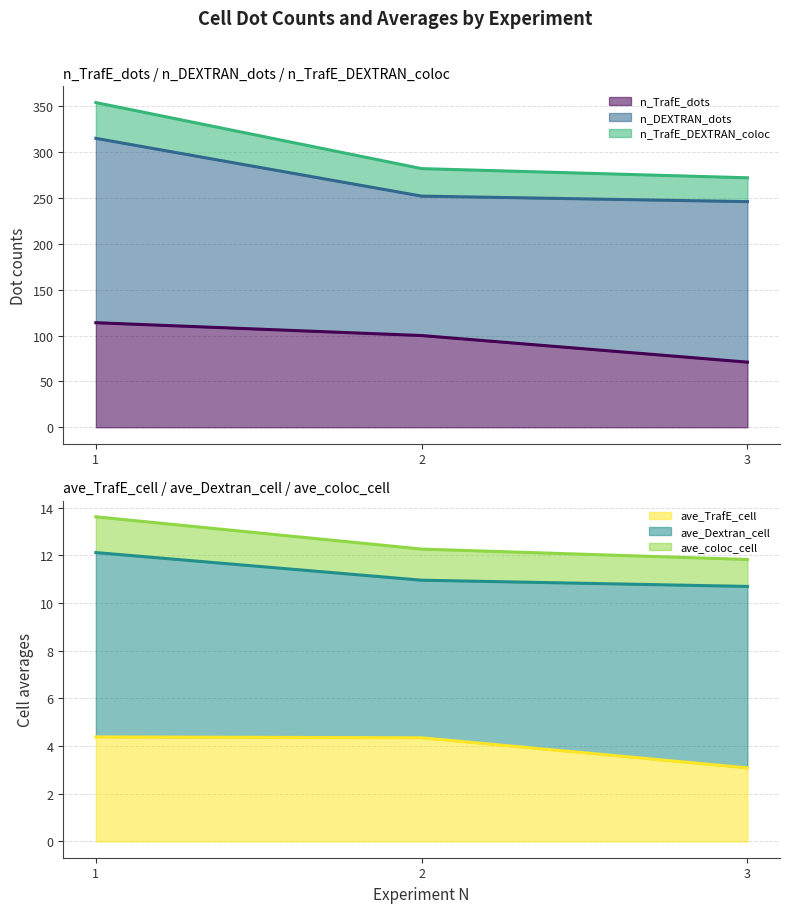

Does the chart have visible grid lines?

Yes